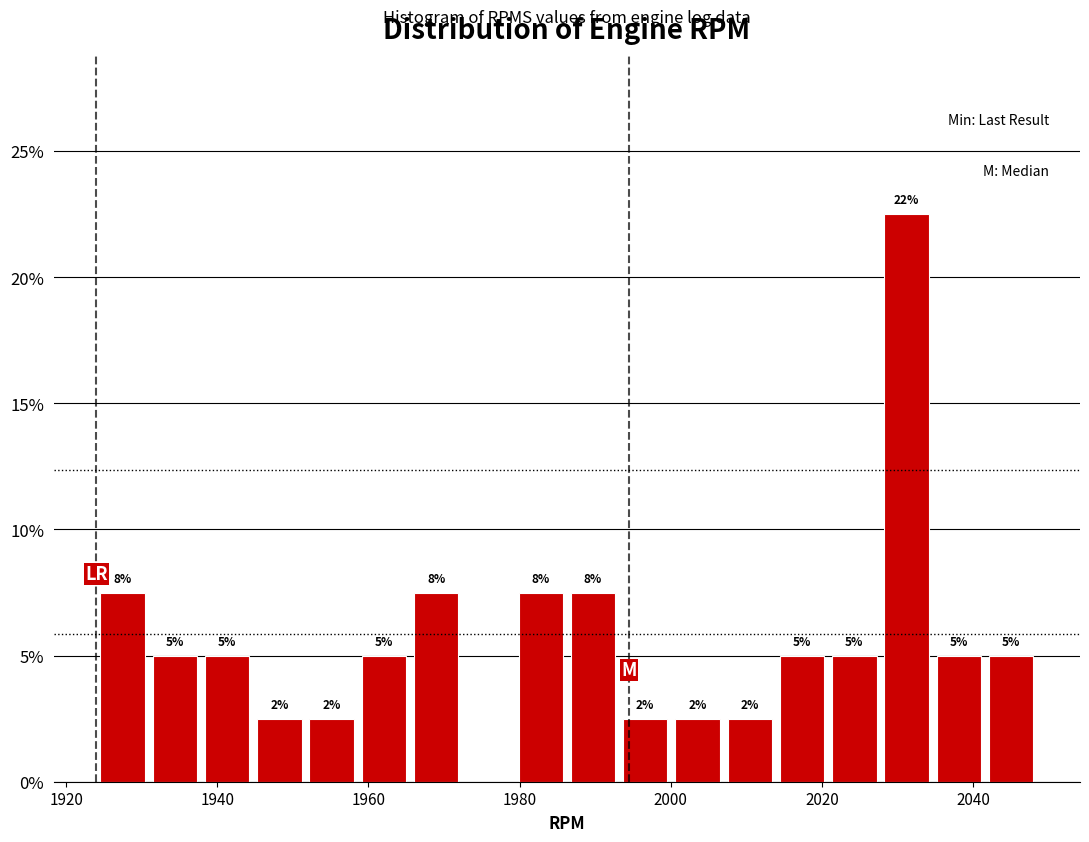

Read against the x-axis, roughly where is the centre of the tallest bar?

2032